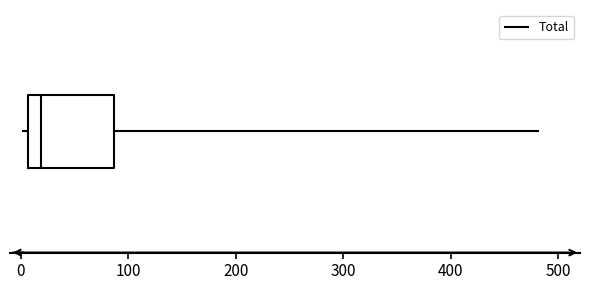

Transcribe this box plot: give where the median line is, the range the box spans, and where the two whiskers end, as read against the x-axis. The values are not printed on the chart, so give them approximately, as read against the axis.

median 20, box 10 to 90, whiskers 0 to 480